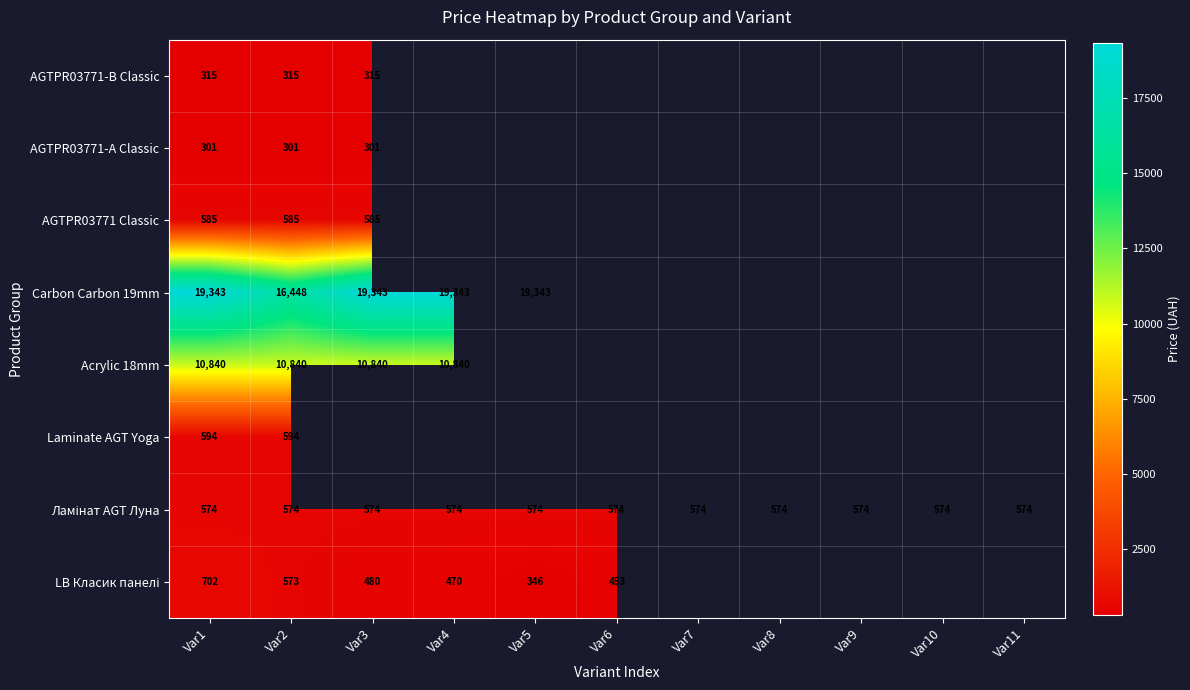

Which series has the widest spread of values?

Carbon Carbon 19mm